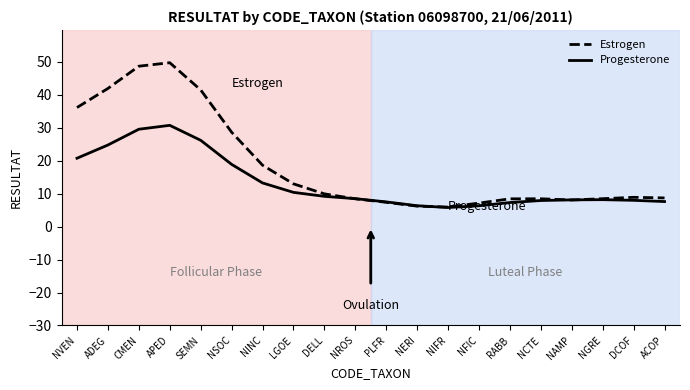

What position from the right is NAMP?

4